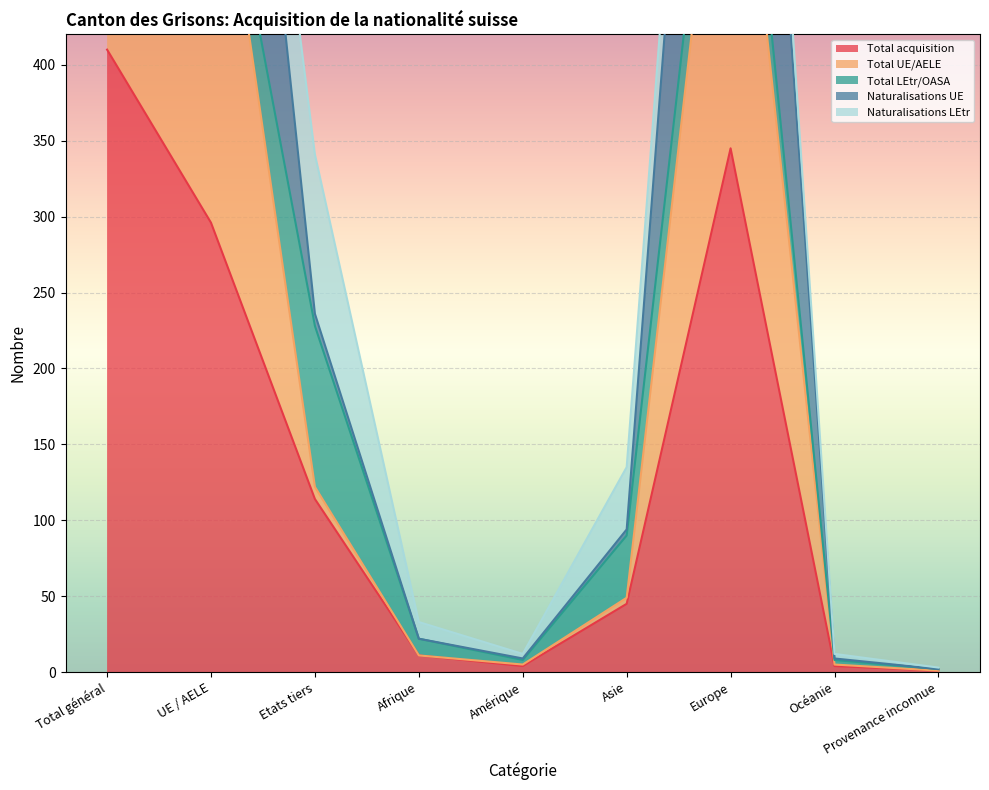

Is it true that Total acquisition equals 345 at Europe?

True